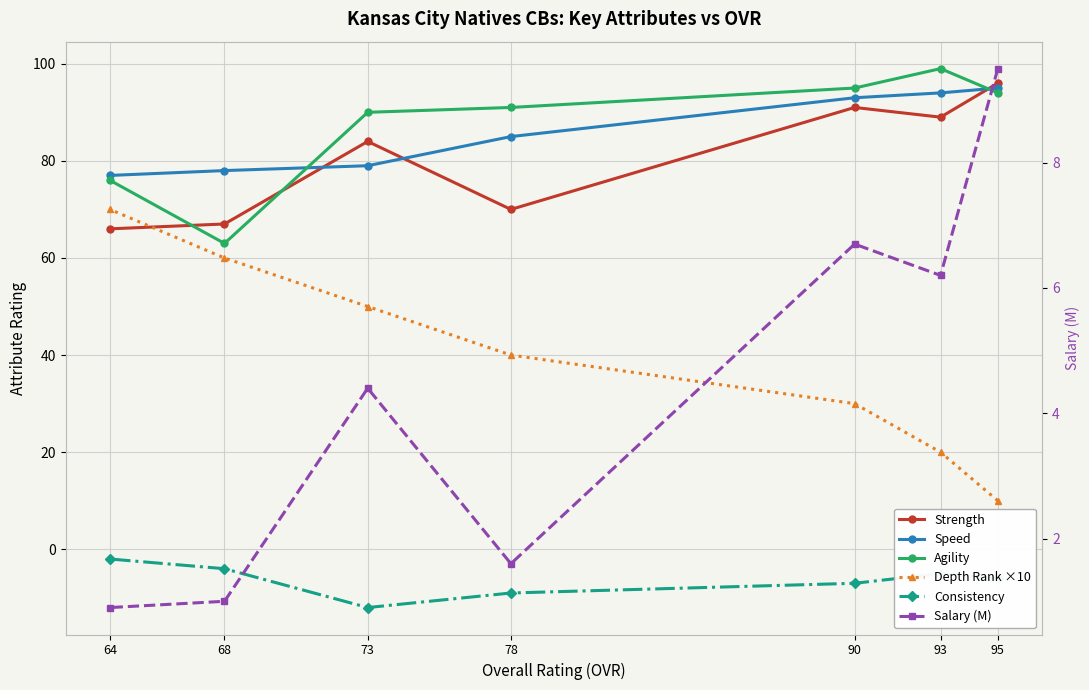

Reading right to left, extract all data points from this chart.

Strength: 64=66.0	68=67.0	73=84.0	78=70.0	90=91.0	93=89.0	95=96.0
Speed: 64=77.0	68=78.0	73=79.0	78=85.0	90=93.0	93=94.0	95=95.0
Agility: 64=76.0	68=63.0	73=90.0	78=91.0	90=95.0	93=99.0	95=94.0
Depth Rank ×10: 64=70.0	68=60.0	73=50.0	78=40.0	90=30.0	93=20.0	95=10.0
Consistency: 64=-2.0	68=-4.0	73=-12.0	78=-9.0	90=-7.0	93=-5.0	95=-6.0
Salary (M): 64=0.9	68=1.0	73=4.4	78=1.6	90=6.7	93=6.2	95=9.5